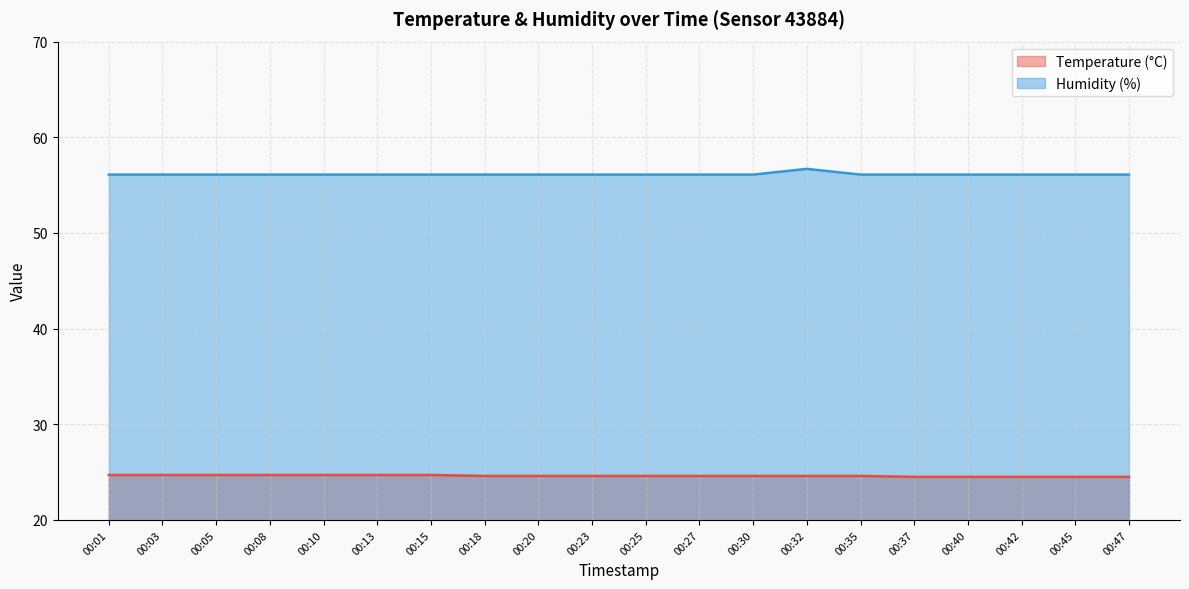

What is the average value of the Temperature (°C) series?

24.6